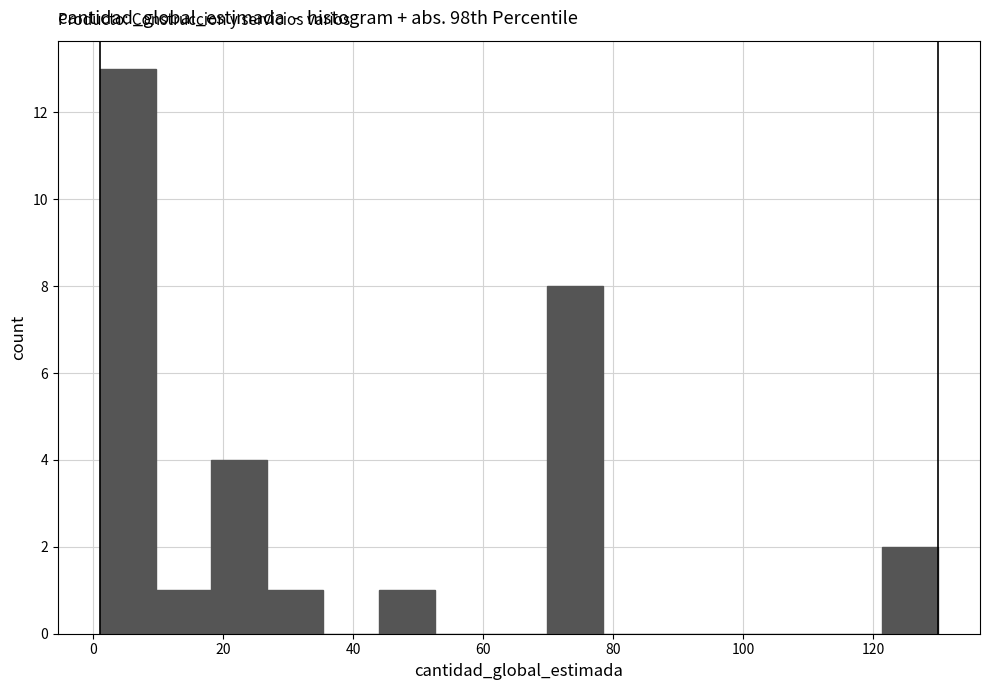

What is the height of the bar covering 9.6 to 18.2 on the x-axis? Neither the bar edges nor the heights are printed on the chart, so give them approximately, as read against the axes.

1